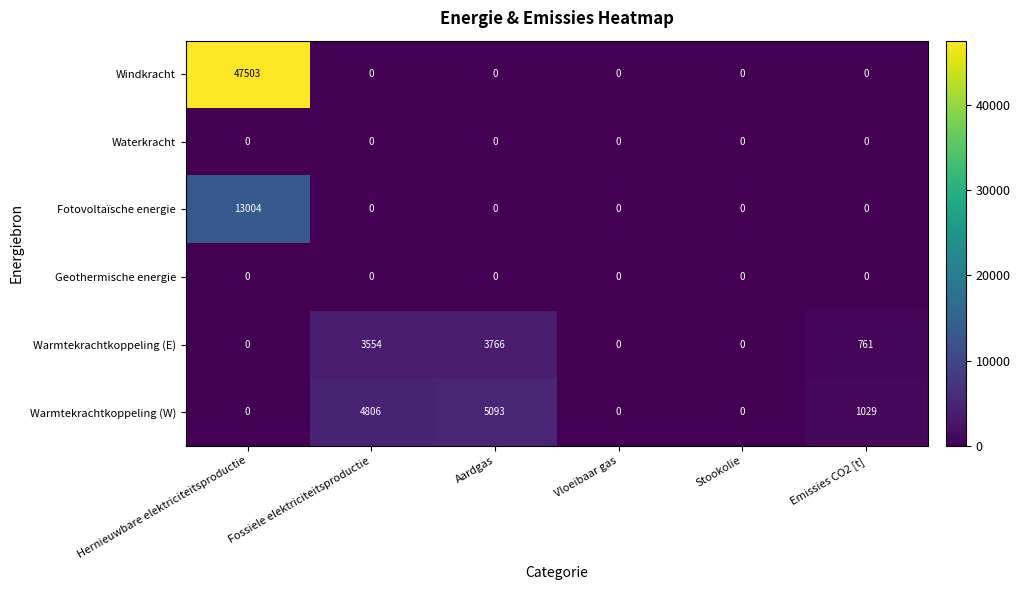

What is the total value across all series at Fossiele elektriciteitsproductie?

8360